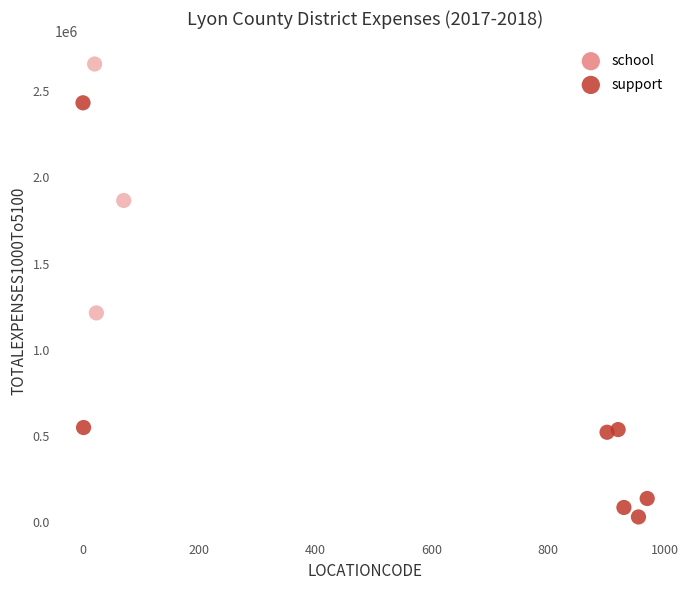

Which series reaches the minimum Y coordinate?

support